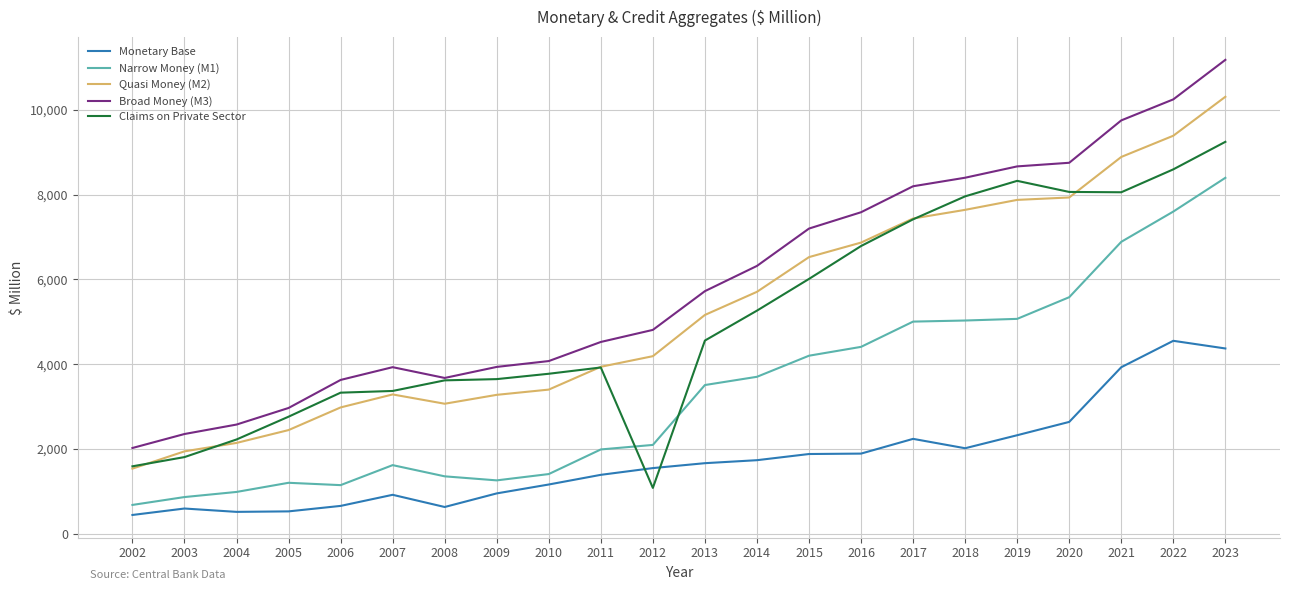

Between 2003 and 2016, which series saw the biggest shift?

Broad Money (M3)